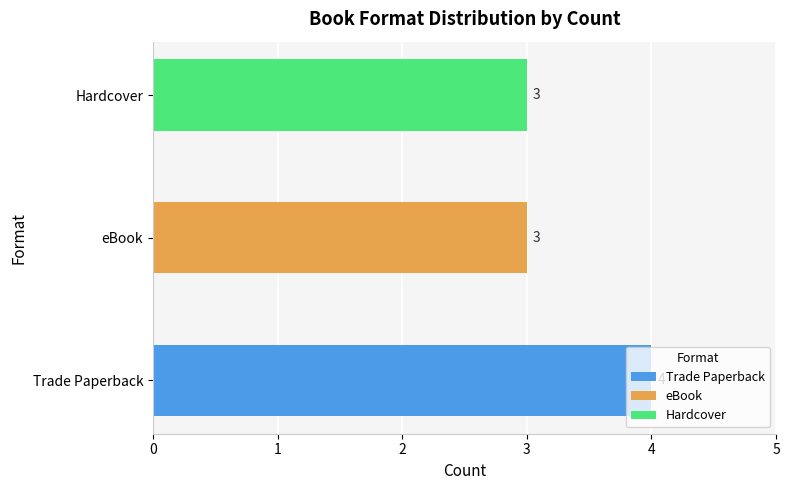

What is the average value?

3